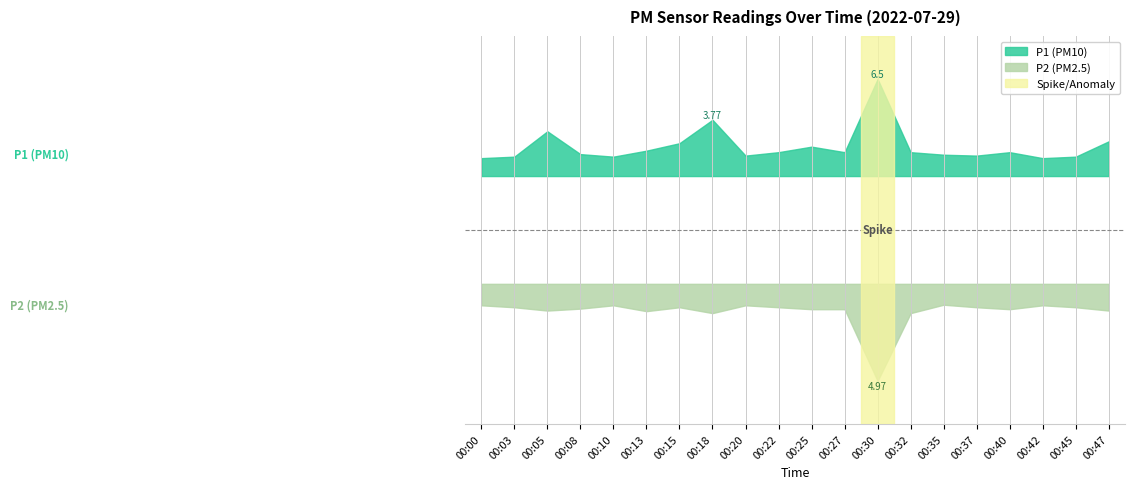

Reading left to right, list all the values displayed in this chart.

P1: 00:00=1.2	00:03=1.3	00:05=3.0	00:08=1.5	00:10=1.3	00:13=1.7	00:15=2.2	00:18=3.8	00:20=1.4	00:22=1.6	00:25=2.0	00:27=1.6	00:30=6.5	00:32=1.6	00:35=1.4	00:37=1.4	00:40=1.6	00:42=1.2	00:45=1.3	00:47=2.3
P2: 00:00=1.1	00:03=1.2	00:05=1.4	00:08=1.3	00:10=1.1	00:13=1.4	00:15=1.2	00:18=1.5	00:20=1.1	00:22=1.2	00:25=1.3	00:27=1.3	00:30=5.0	00:32=1.5	00:35=1.1	00:37=1.2	00:40=1.3	00:42=1.1	00:45=1.2	00:47=1.4